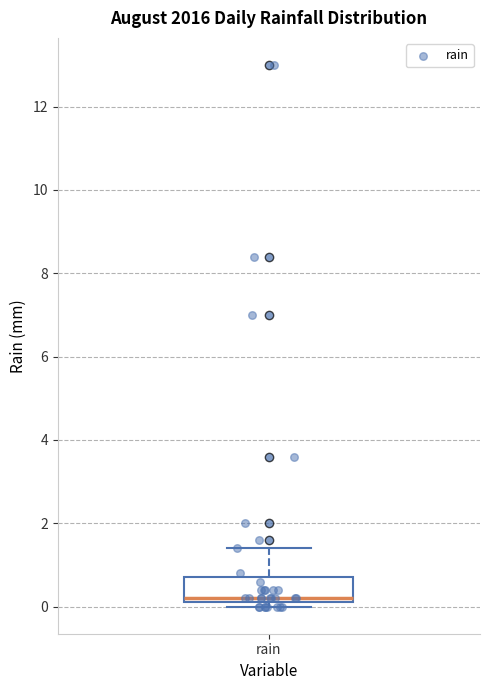

Transcribe this box plot: give where the median line is, the range the box spans, and where the two whiskers end, as read against the y-axis. The values are not printed on the chart, so give them approximately, as read against the axis.

median 0.2 (just above the box's lower edge), box 0.2 to 0.8, whiskers 0.0 to 1.4